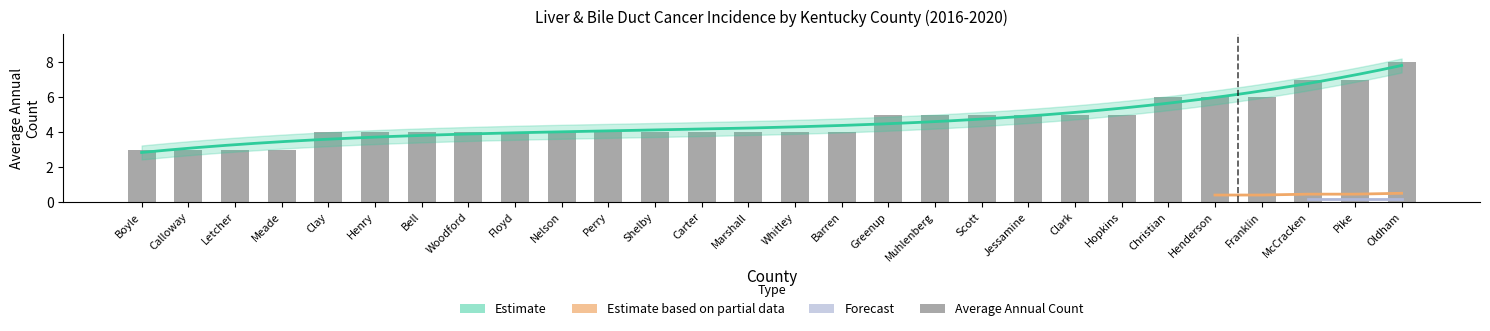

Which has a higher value, Nelson or Barren?

Nelson